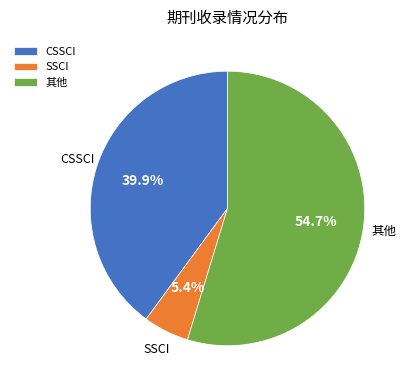

Do 其他 and SSCI together represent more than half of the pie?

Yes